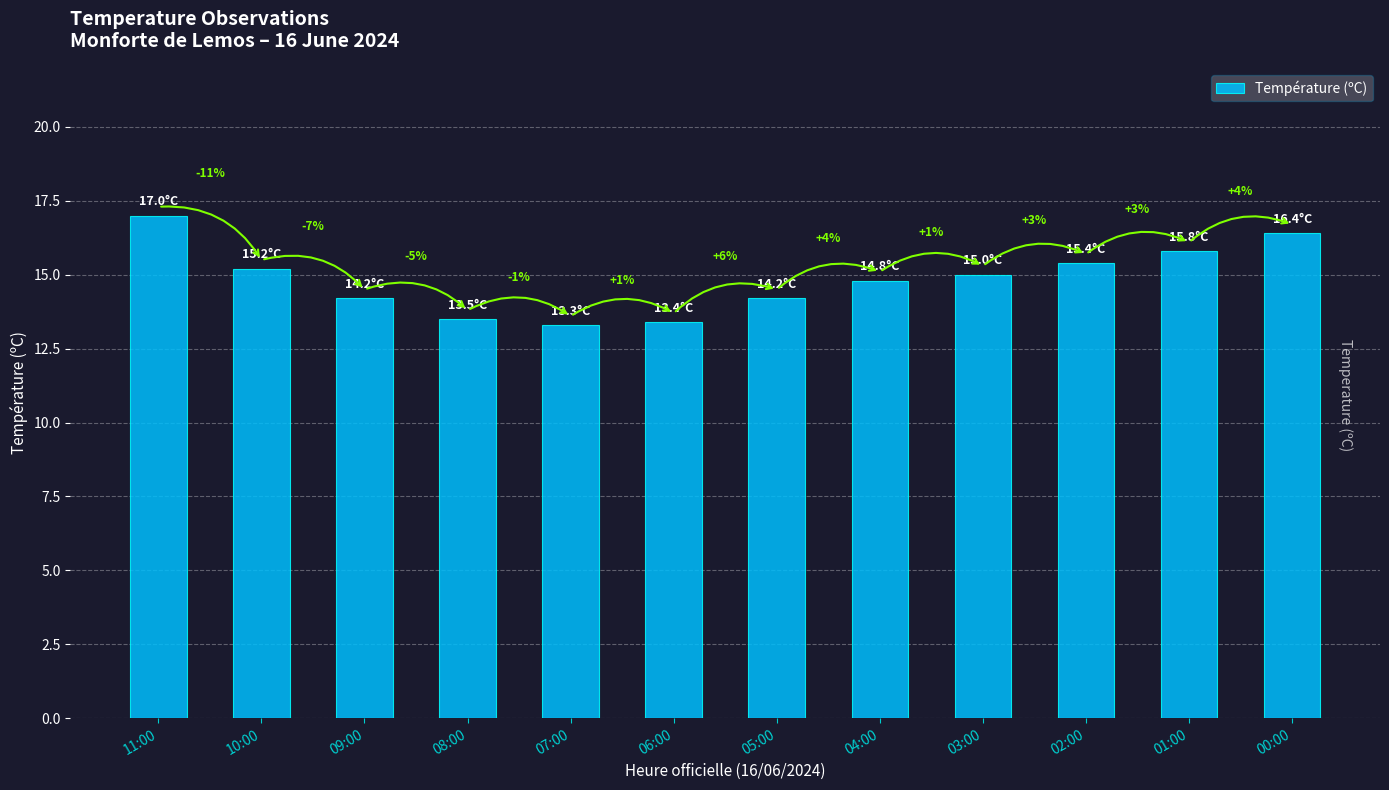

Reading left to right, extract all data points from this chart.

17.0	15.2	14.2	13.5	13.3	13.4	14.2	14.8	15.0	15.4	15.8	16.4